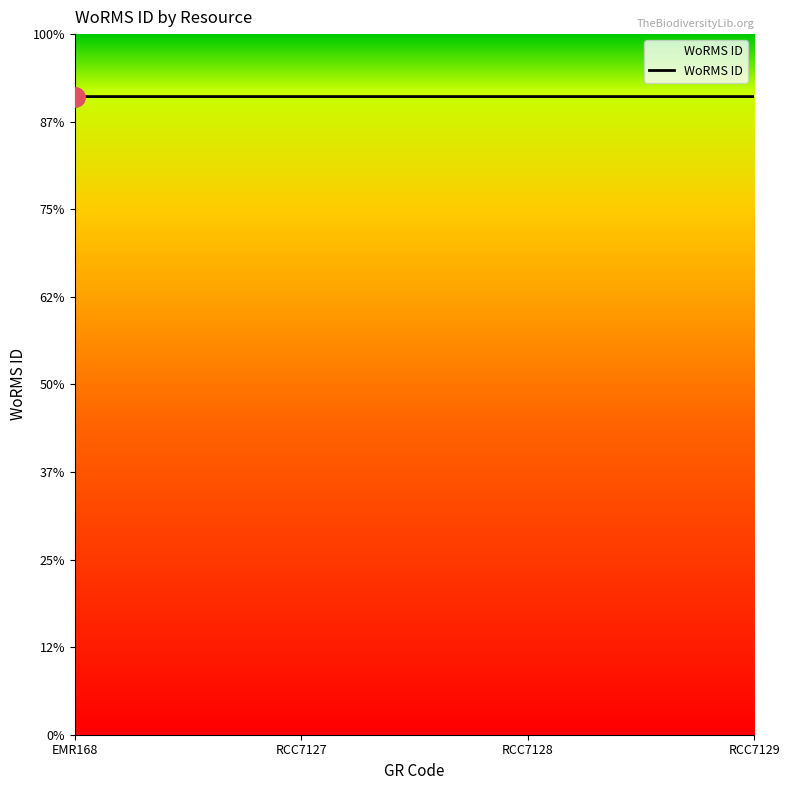

Reading left to right, what are all the values shown in this chart?

EMR168=145735	RCC7127=145735	RCC7128=145735	RCC7129=145734